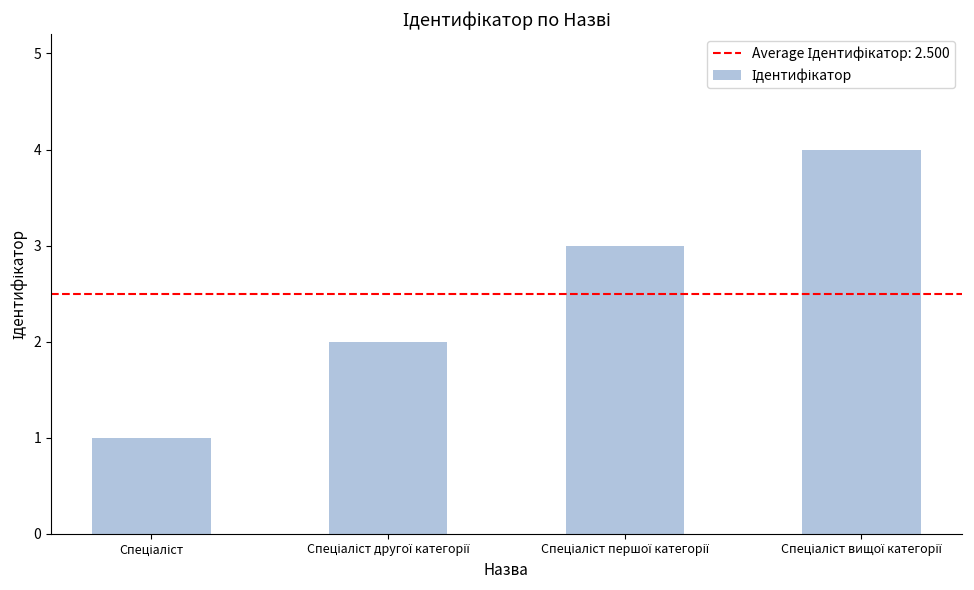

What is the sum of all values?

10